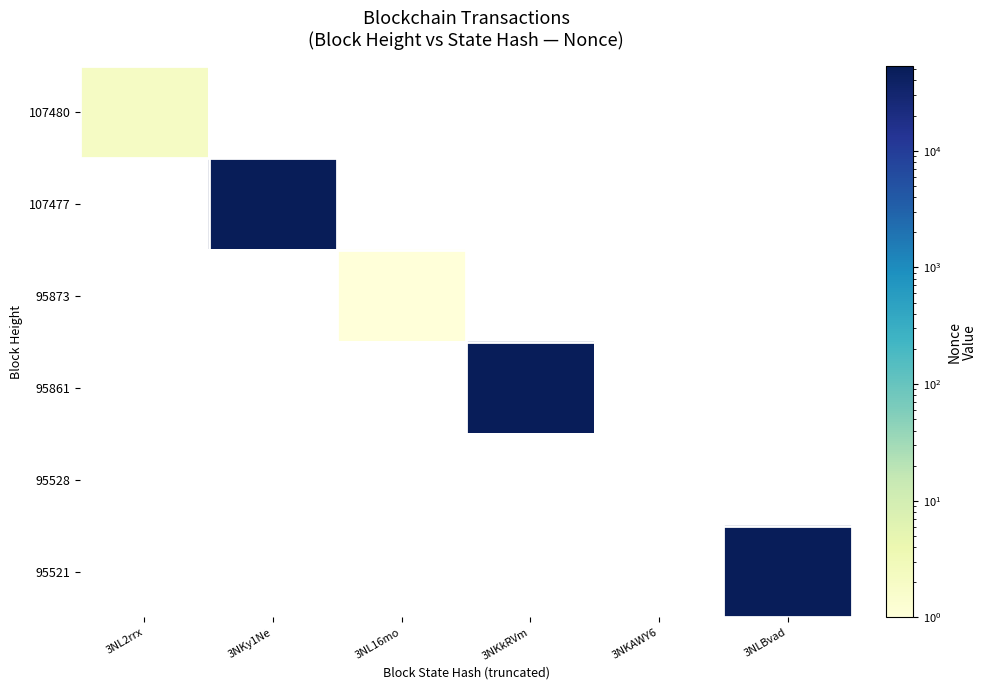

Which series has the largest range (max minus min)?

107480